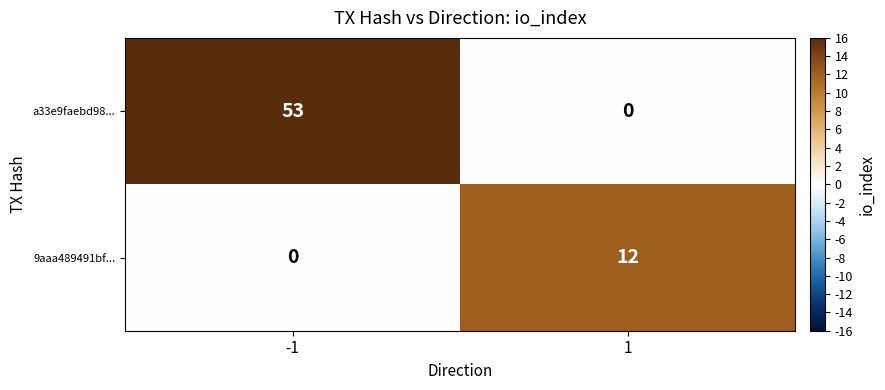

What is the sum of all 9aaa489491bf... values?

12